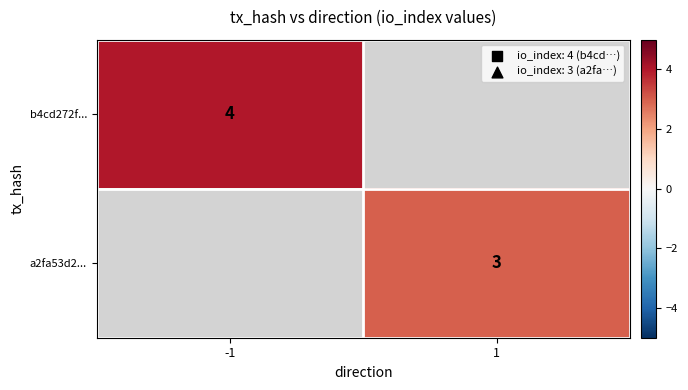

True or false: a2fa53d2... has a value of 5 at 1.

False